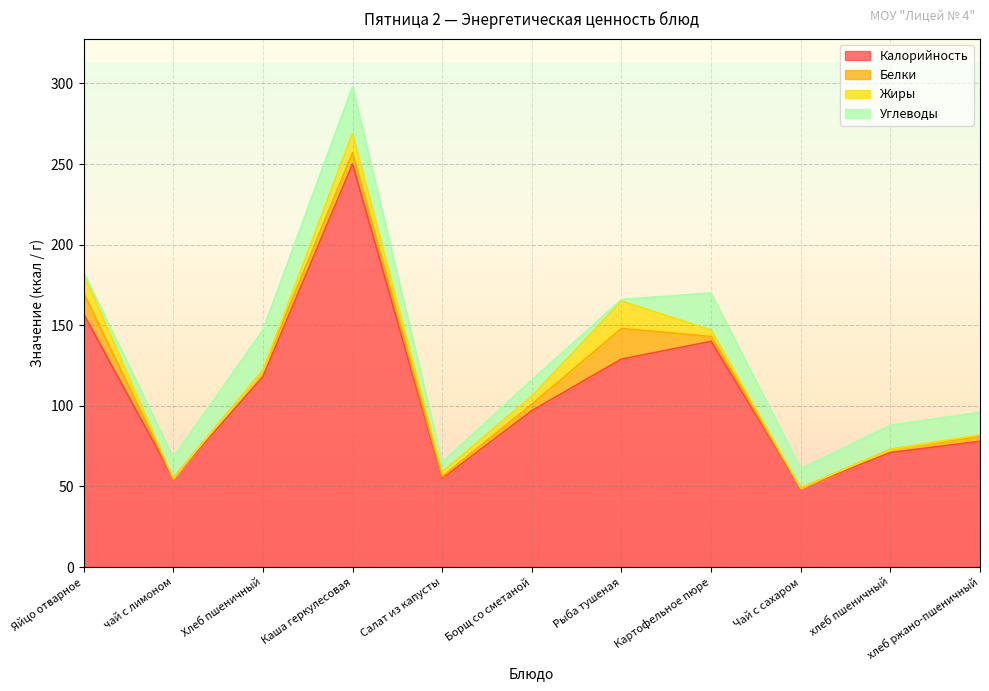

At which label does Калорийность first exceed 97?

Яйцо отварное